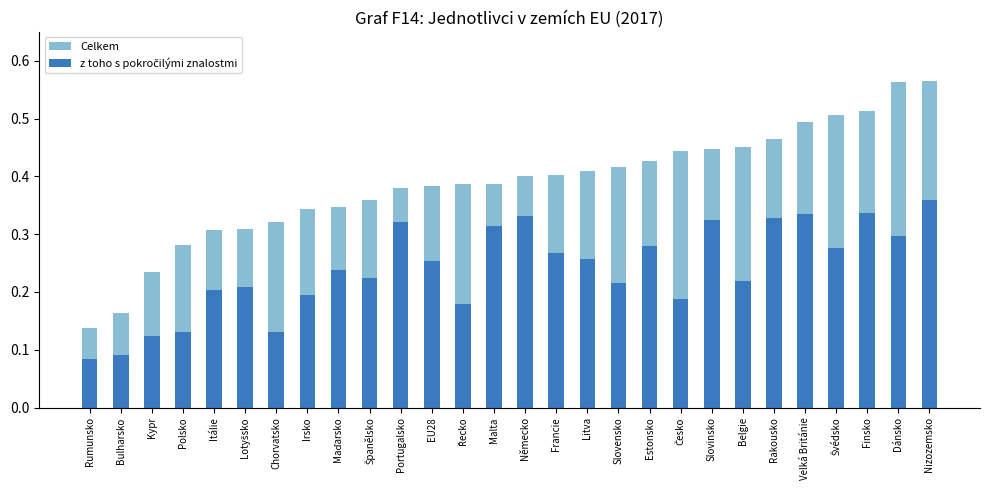

How many groups of bars are there?

28